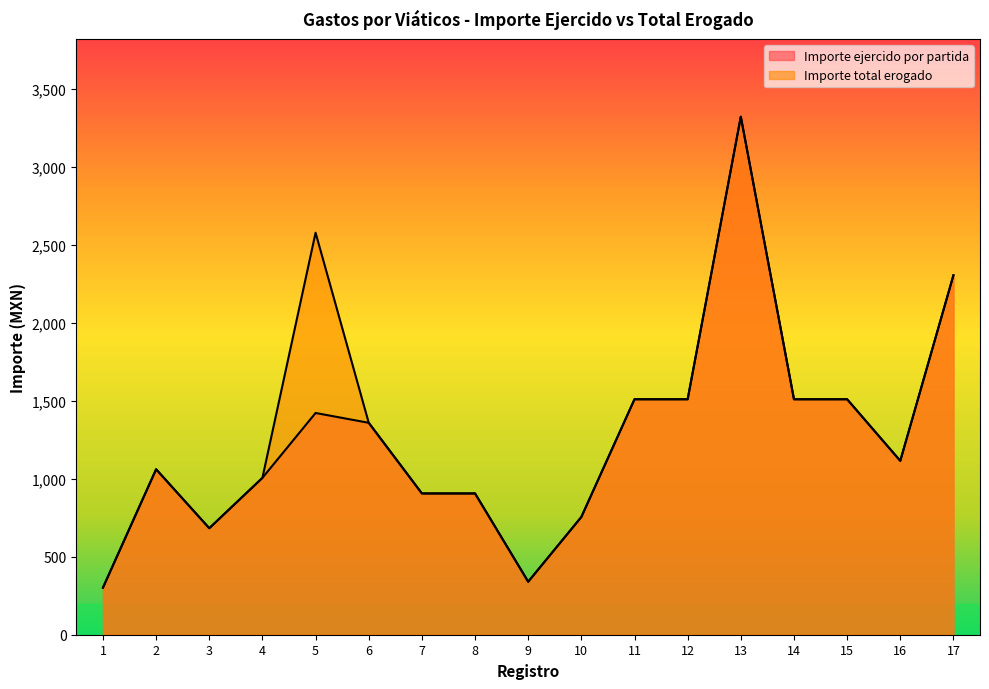

Where is the first local maximum for Importe ejercido por partida?

2